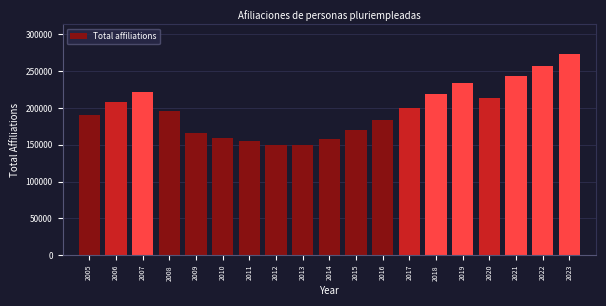

What is the change in value from 2019 to 2021?

+8555